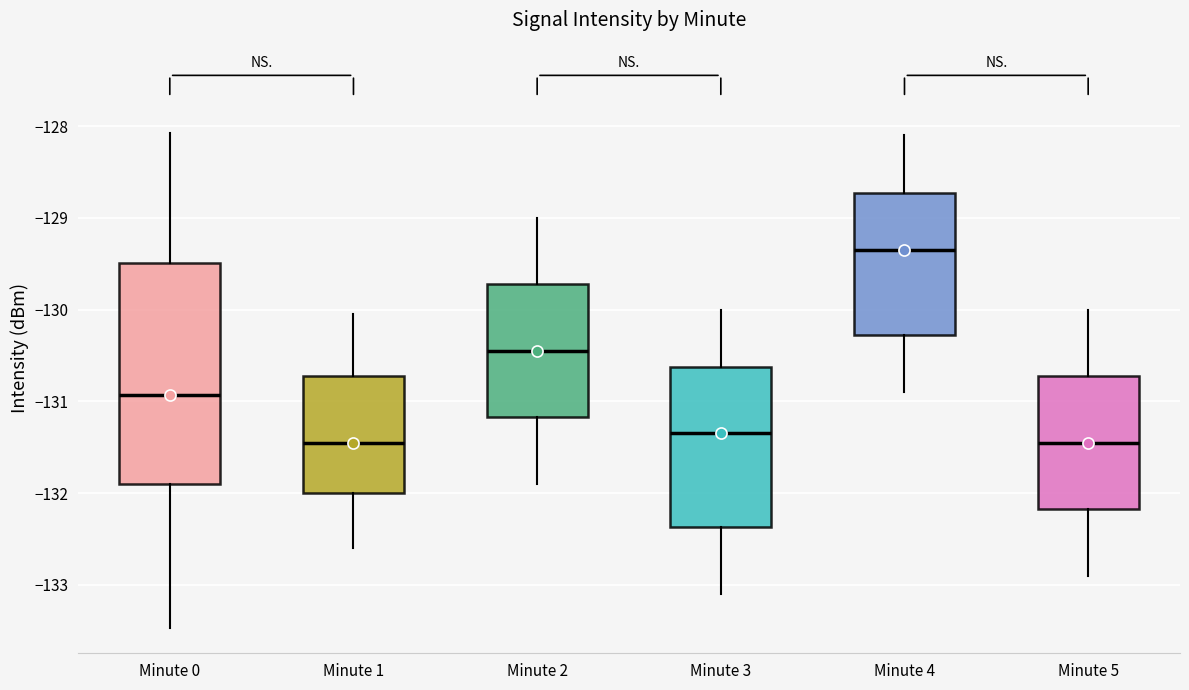

Which box's median line is the highest?

Minute 4